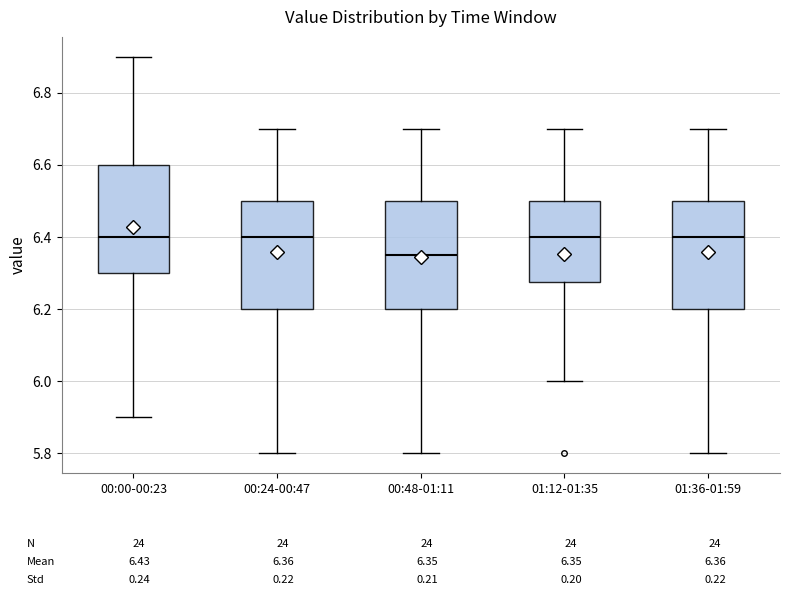

Where is the lower edge of the box for 01:36-01:59 on the y-axis? The values are not printed on the chart, so give them approximately, as read against the axis.

6.20